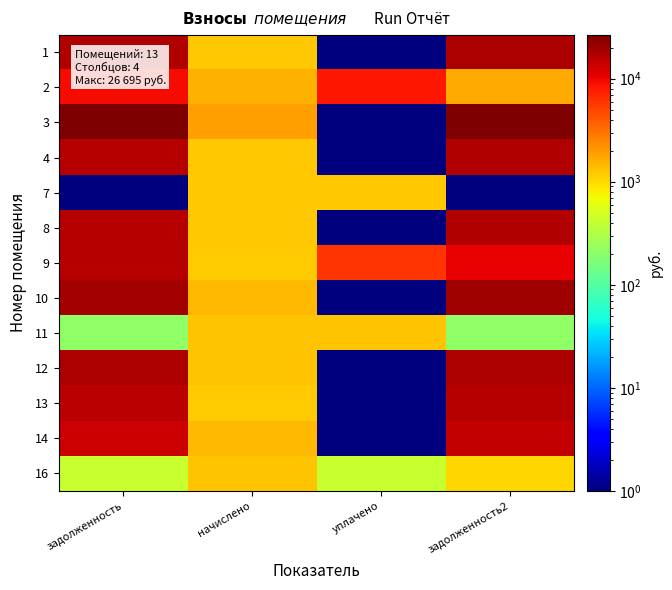

What is the difference between the highest and lowest values at задолженность2?

26695.7